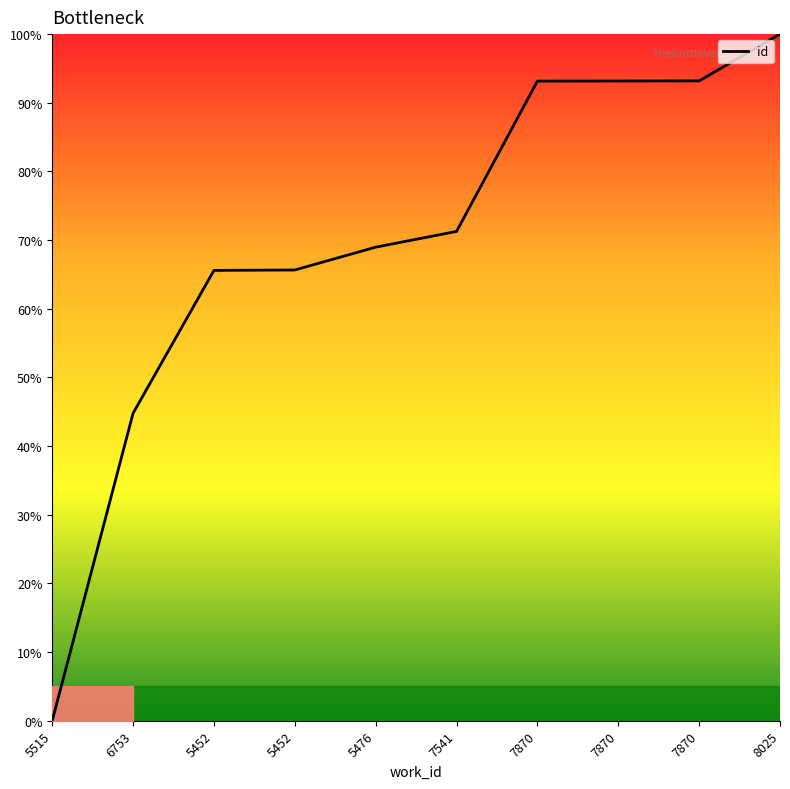

At which category does the chart reach its minimum across all series?

5515